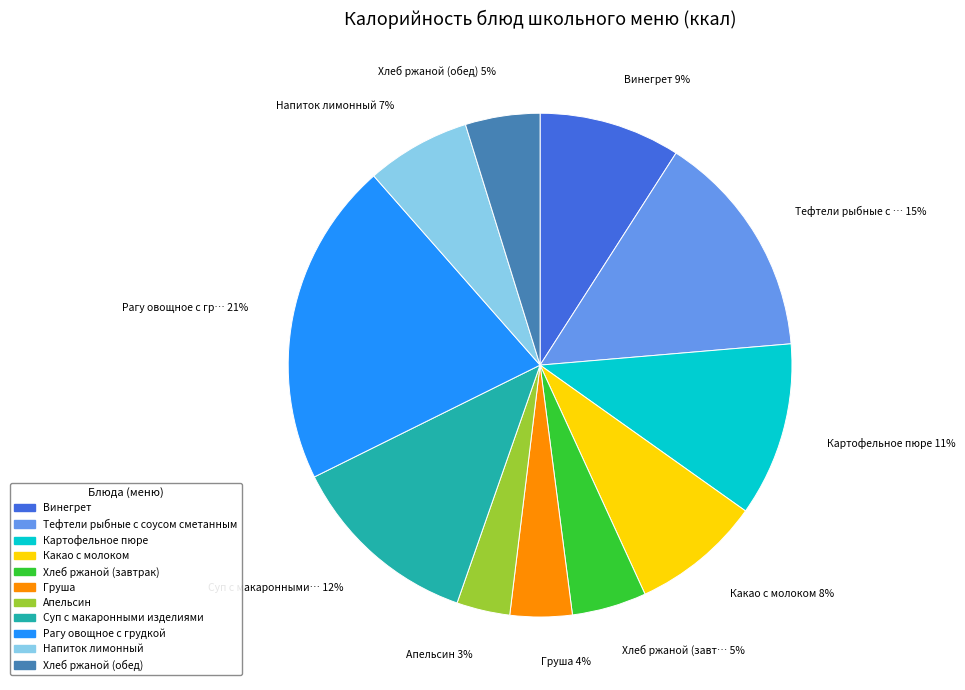

How many slices are in this pie chart?

11